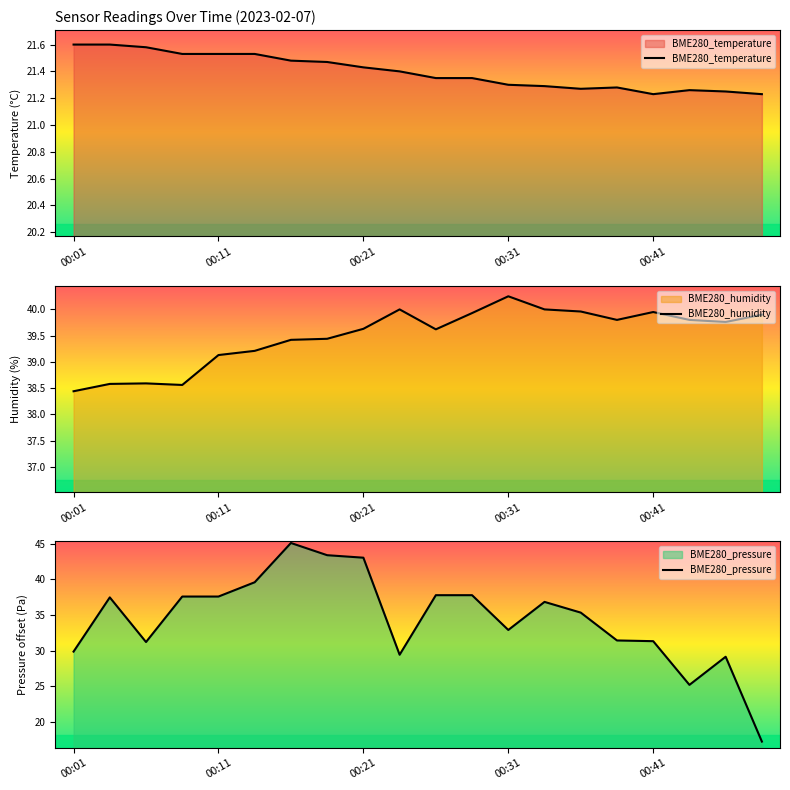

How many categories are shown in the chart?

20